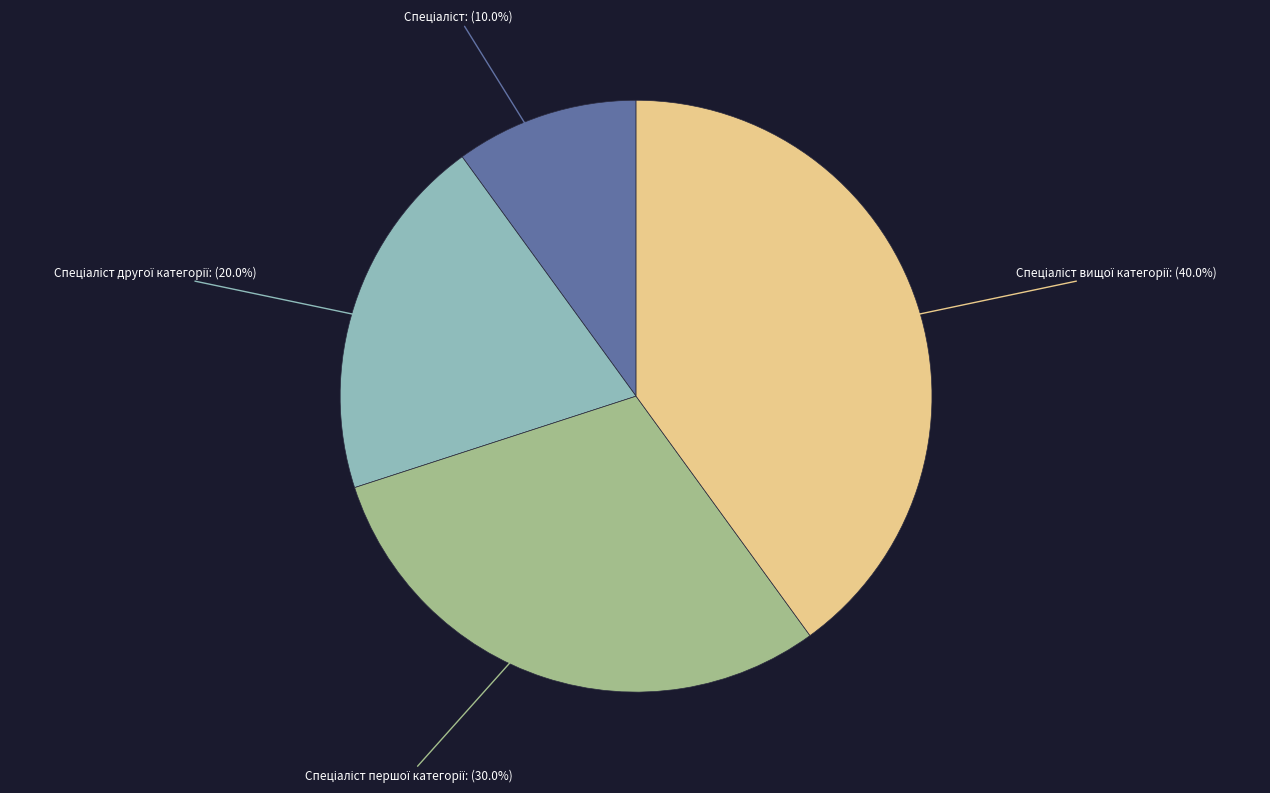

Does any single category account for the majority?

No